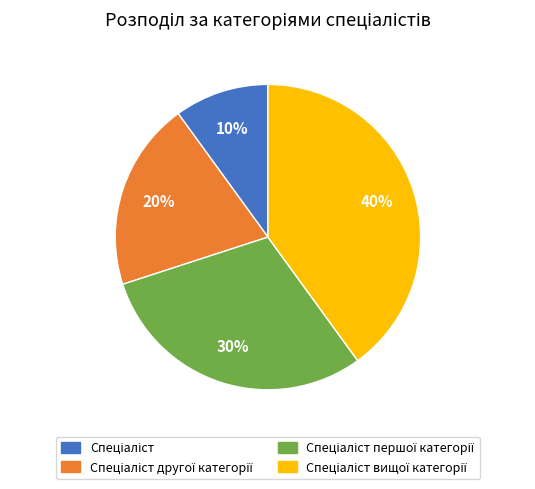

Is there any slice that represents more than half of the pie?

No